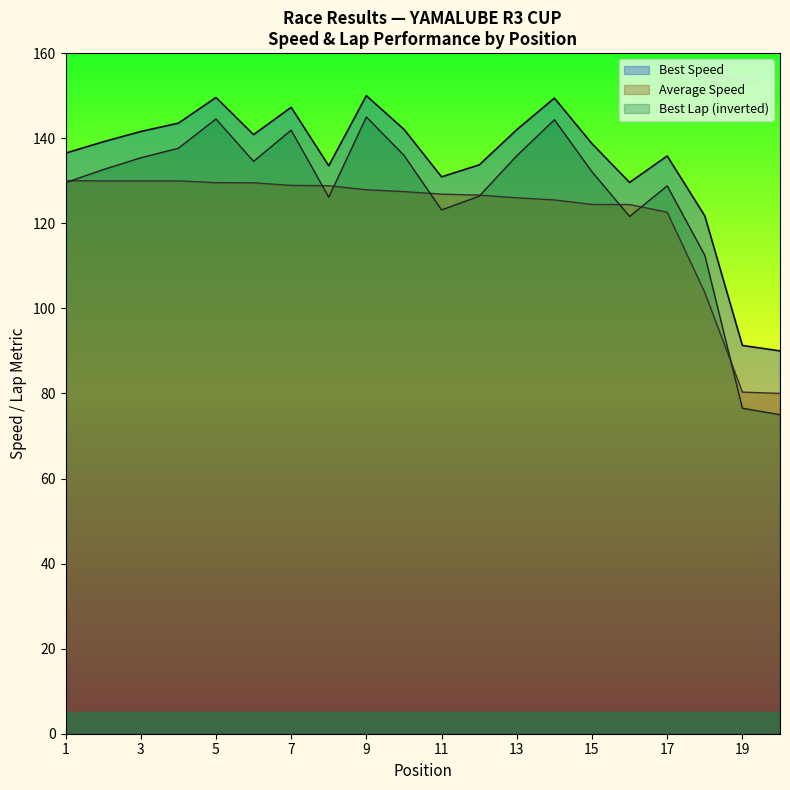

How many lines are shown in the chart?

3